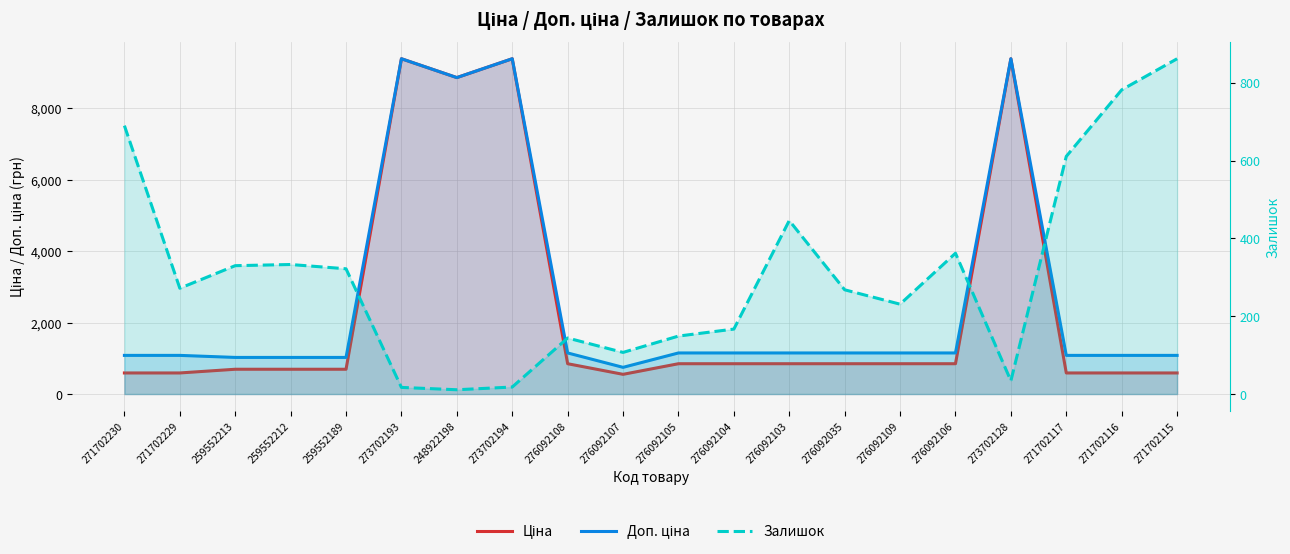

What is the difference between the highest and lowest values at 259552212?

691.6